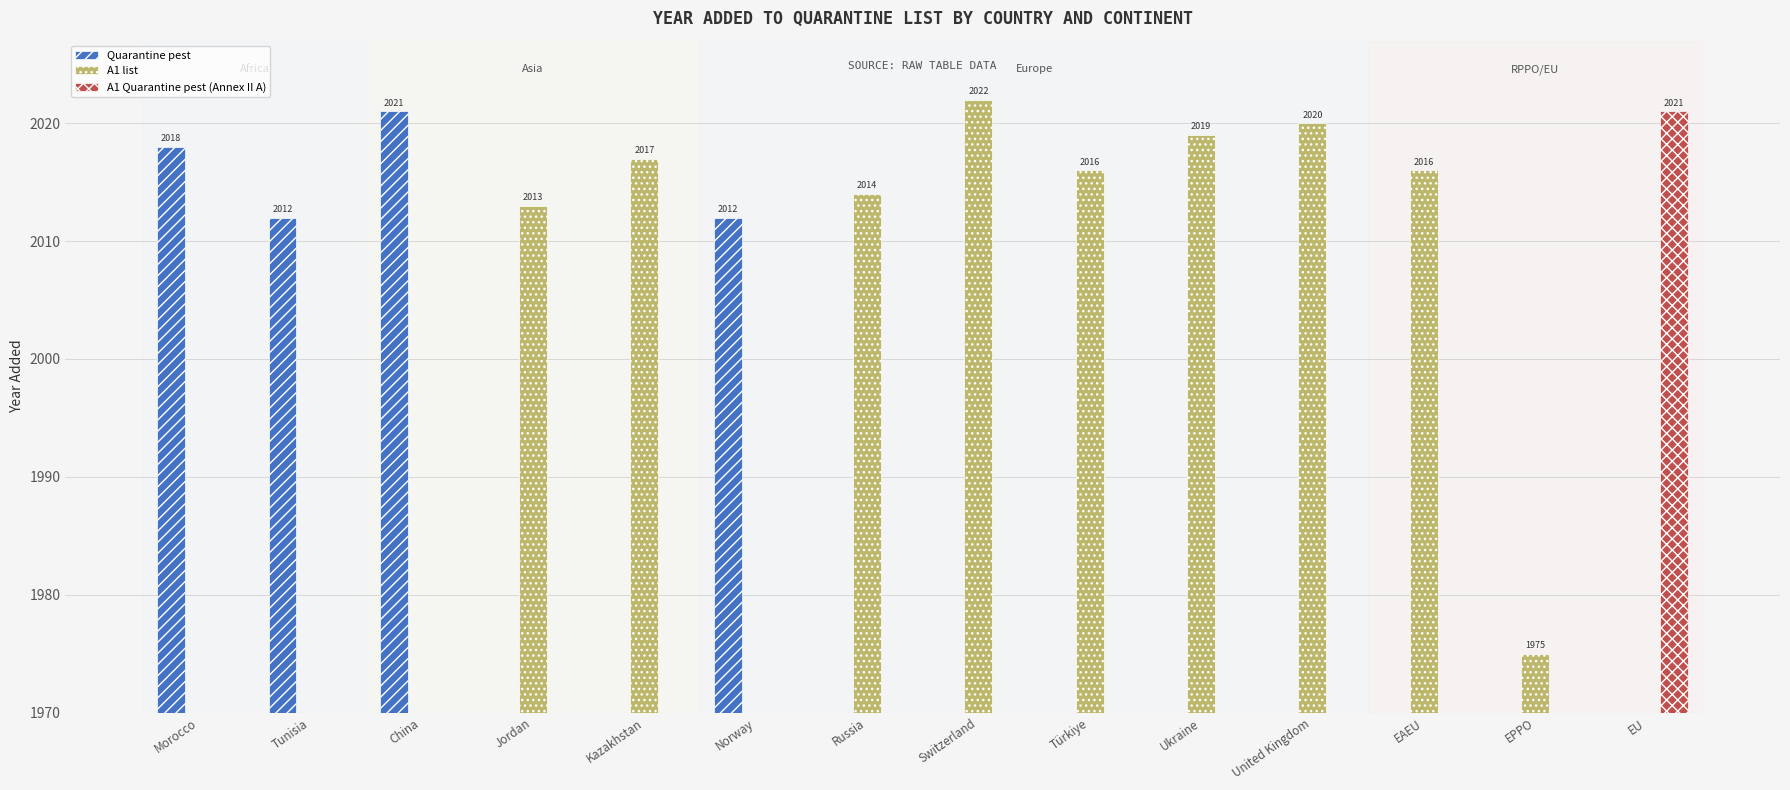

The A1 list series shows 892 at Kazakhstan. True or false?

False